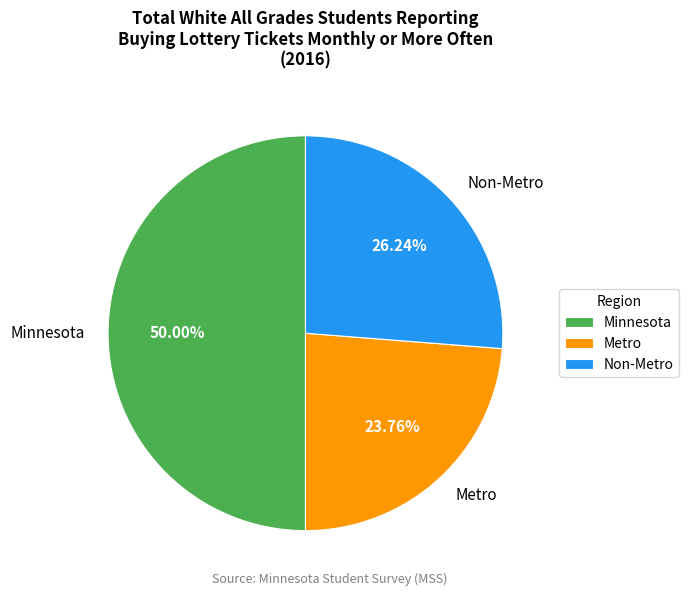

To the nearest percent, what percentage of the pie is Minnesota?

50%